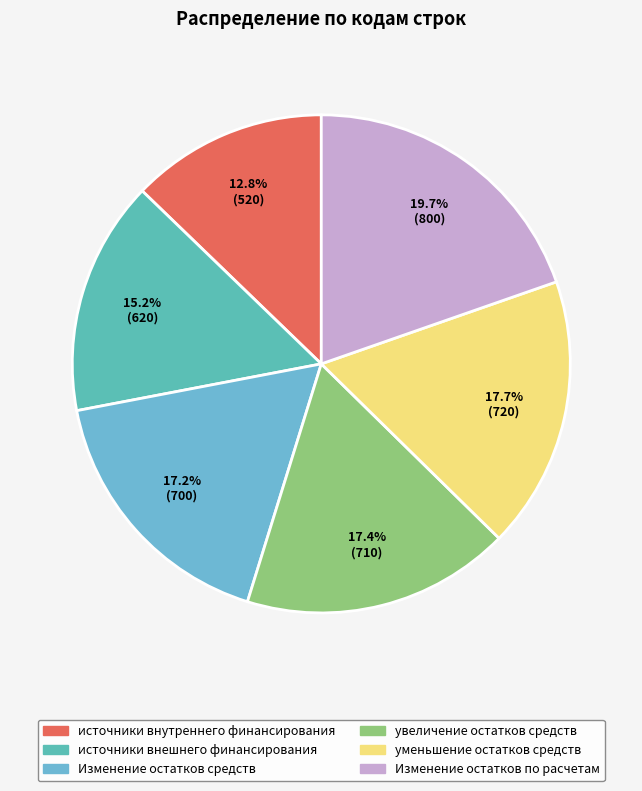

What percentage is NOT represented by увеличение остатков средств?

82.6%